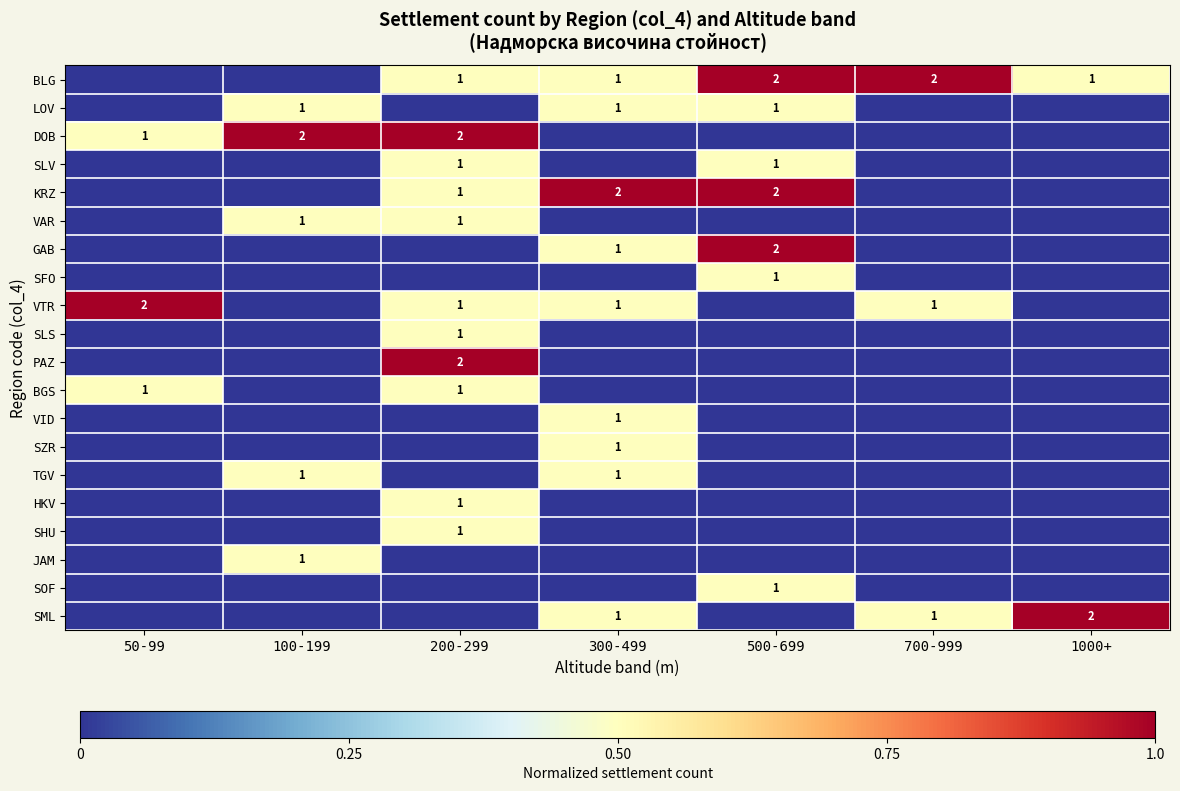

List the labels in order of SLV value, smallest first.

50-99, 100-199, 300-499, 700-999, 1000+, 200-299, 500-699